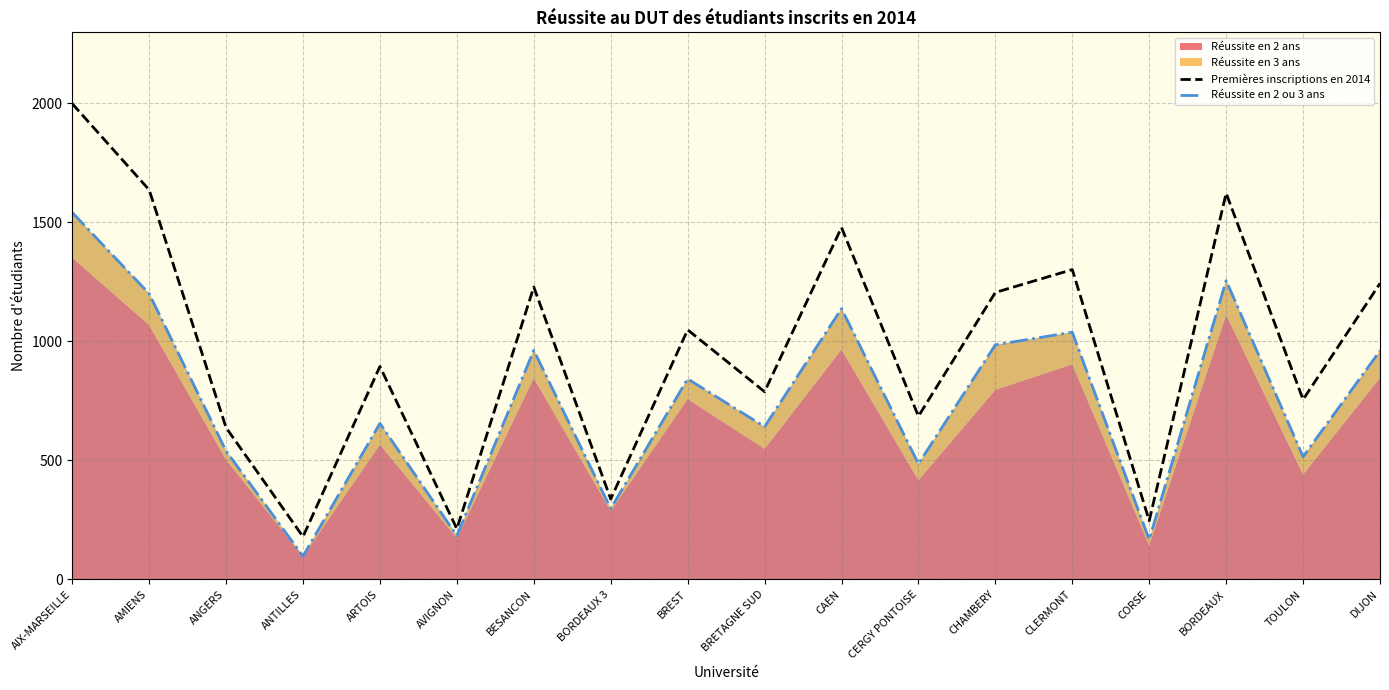

What is the difference between the second highest and minimum values in the Réussite en 2 ou 3 ans series?

1158